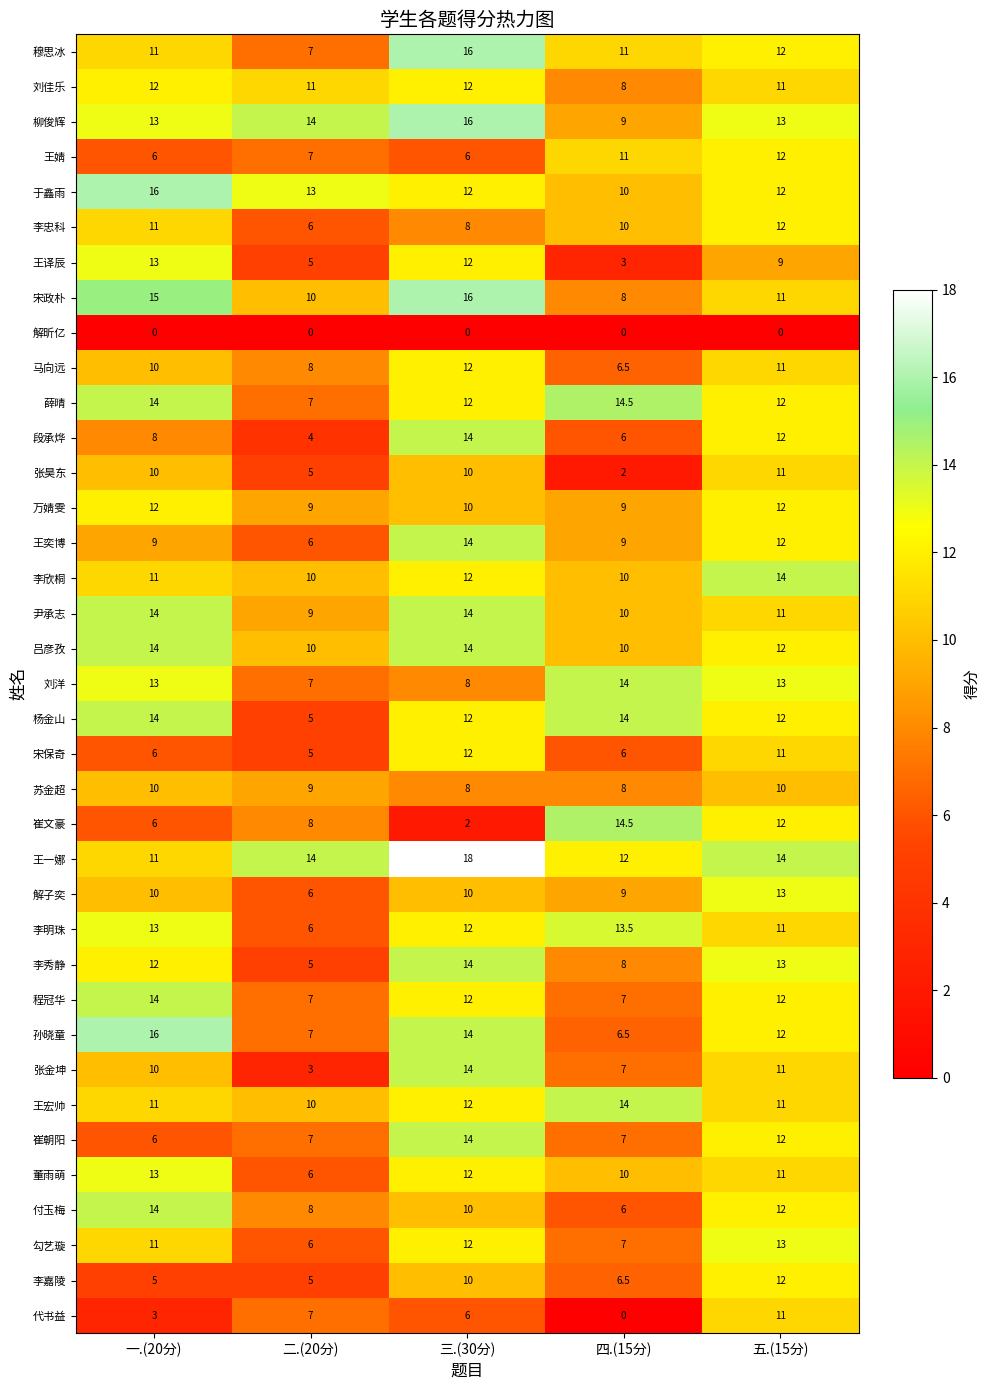

What value does the 王宏帅 series have at 五.(15分)?

11.0